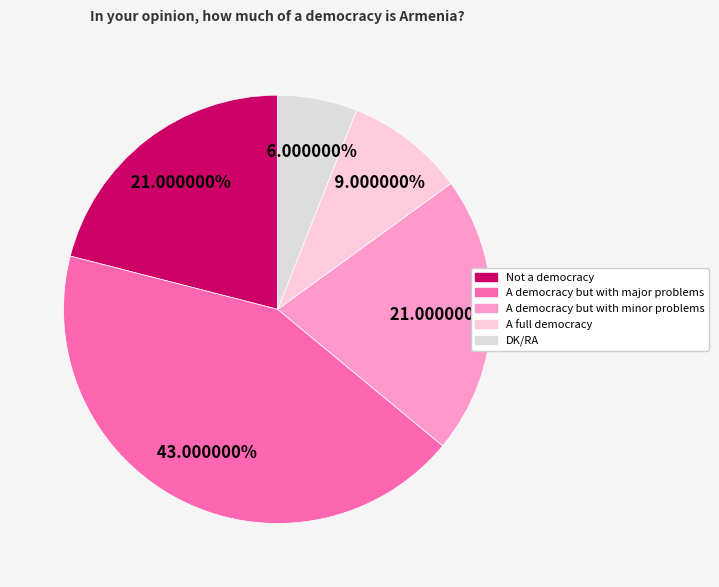

To the nearest percent, what is the average slice percentage?

20%